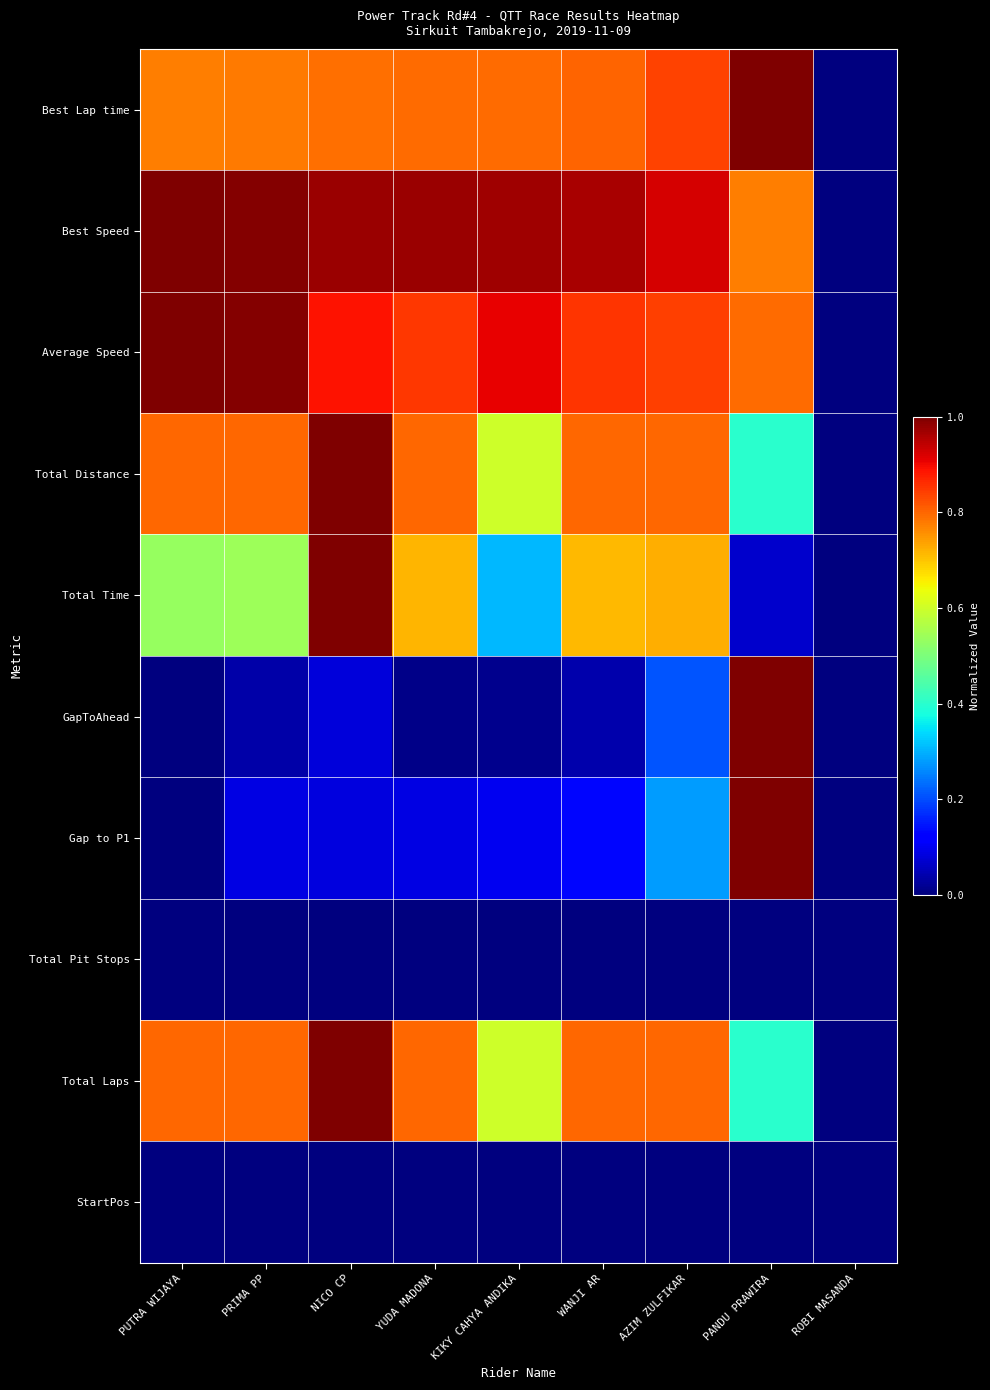

Reading right to left, extract all data points from this chart.

Best Lap time: ROBI MASANDA=0.0	PANDU PRAWIRA=1.0	AZIM ZULFIKAR=0.8	WANJI AR=0.8	KIKY CAHYA ANDIKA=0.8	YUDA MADONA=0.8	NICO CP=0.8	PRIMA PP=0.8	PUTRA WIJAYA=0.8
Best Speed: ROBI MASANDA=0.0	PANDU PRAWIRA=0.8	AZIM ZULFIKAR=0.9	WANJI AR=1.0	KIKY CAHYA ANDIKA=1.0	YUDA MADONA=1.0	NICO CP=1.0	PRIMA PP=1.0	PUTRA WIJAYA=1.0
Average Speed: ROBI MASANDA=0.0	PANDU PRAWIRA=0.8	AZIM ZULFIKAR=0.8	WANJI AR=0.9	KIKY CAHYA ANDIKA=0.9	YUDA MADONA=0.9	NICO CP=0.9	PRIMA PP=1.0	PUTRA WIJAYA=1.0
Total Distance: ROBI MASANDA=0.0	PANDU PRAWIRA=0.4	AZIM ZULFIKAR=0.8	WANJI AR=0.8	KIKY CAHYA ANDIKA=0.6	YUDA MADONA=0.8	NICO CP=1.0	PRIMA PP=0.8	PUTRA WIJAYA=0.8
Total Time: ROBI MASANDA=0.0	PANDU PRAWIRA=0.1	AZIM ZULFIKAR=0.7	WANJI AR=0.7	KIKY CAHYA ANDIKA=0.3	YUDA MADONA=0.7	NICO CP=1.0	PRIMA PP=0.5	PUTRA WIJAYA=0.5
GapToAhead: ROBI MASANDA=0.0	PANDU PRAWIRA=1.0	AZIM ZULFIKAR=0.2	WANJI AR=0.0	KIKY CAHYA ANDIKA=0.0	YUDA MADONA=0.0	NICO CP=0.1	PRIMA PP=0.0	PUTRA WIJAYA=0.0
Gap to P1: ROBI MASANDA=0.0	PANDU PRAWIRA=1.0	AZIM ZULFIKAR=0.3	WANJI AR=0.1	KIKY CAHYA ANDIKA=0.1	YUDA MADONA=0.1	NICO CP=0.1	PRIMA PP=0.1	PUTRA WIJAYA=0.0
Total Pit Stops: ROBI MASANDA=0.0	PANDU PRAWIRA=0.0	AZIM ZULFIKAR=0.0	WANJI AR=0.0	KIKY CAHYA ANDIKA=0.0	YUDA MADONA=0.0	NICO CP=0.0	PRIMA PP=0.0	PUTRA WIJAYA=0.0
Total Laps: ROBI MASANDA=0.0	PANDU PRAWIRA=0.4	AZIM ZULFIKAR=0.8	WANJI AR=0.8	KIKY CAHYA ANDIKA=0.6	YUDA MADONA=0.8	NICO CP=1.0	PRIMA PP=0.8	PUTRA WIJAYA=0.8
StartPos: ROBI MASANDA=0.0	PANDU PRAWIRA=0.0	AZIM ZULFIKAR=0.0	WANJI AR=0.0	KIKY CAHYA ANDIKA=0.0	YUDA MADONA=0.0	NICO CP=0.0	PRIMA PP=0.0	PUTRA WIJAYA=0.0